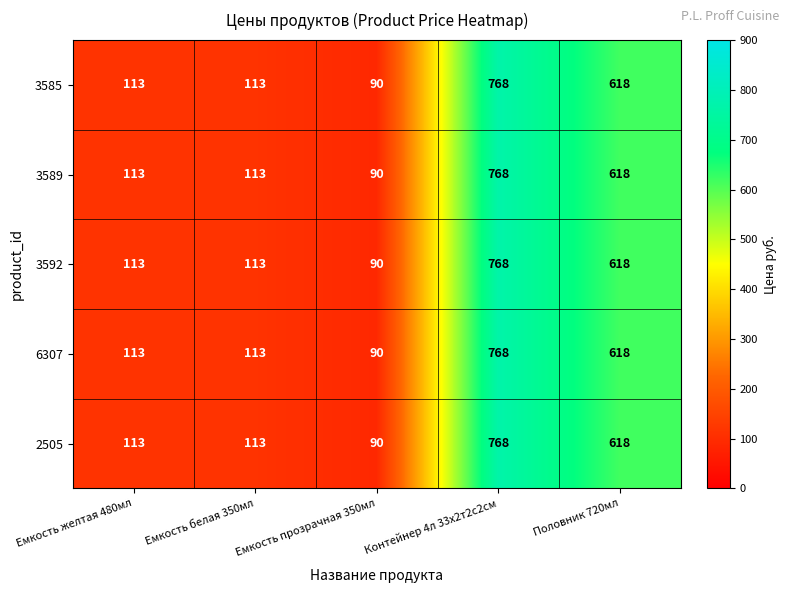

What is the maximum value shown in the chart?

768